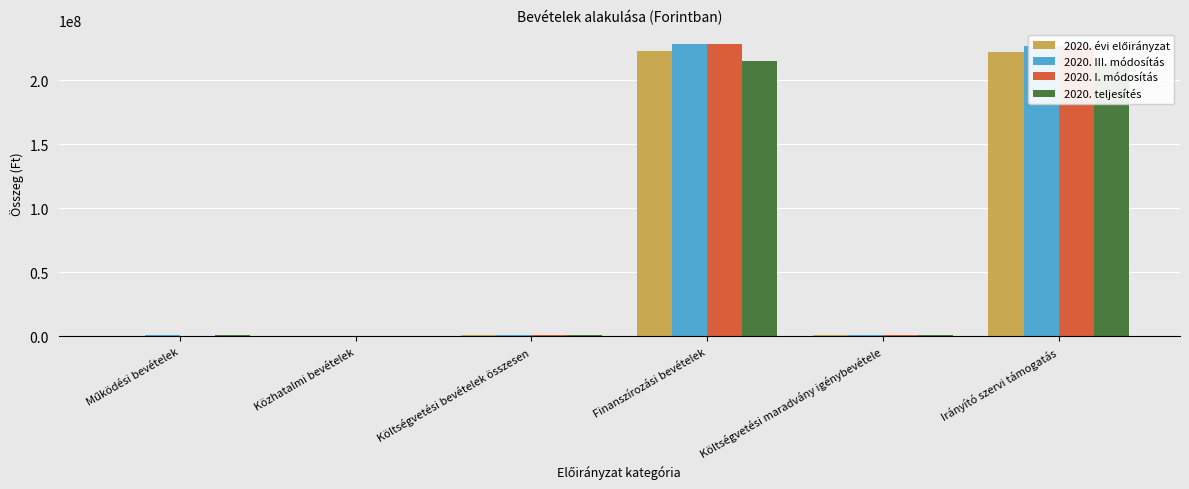

What is the sum of the 2020. teljesítés values at Költségvetési maradvány igénybevétele and Irányító szervi támogatás?

214539222